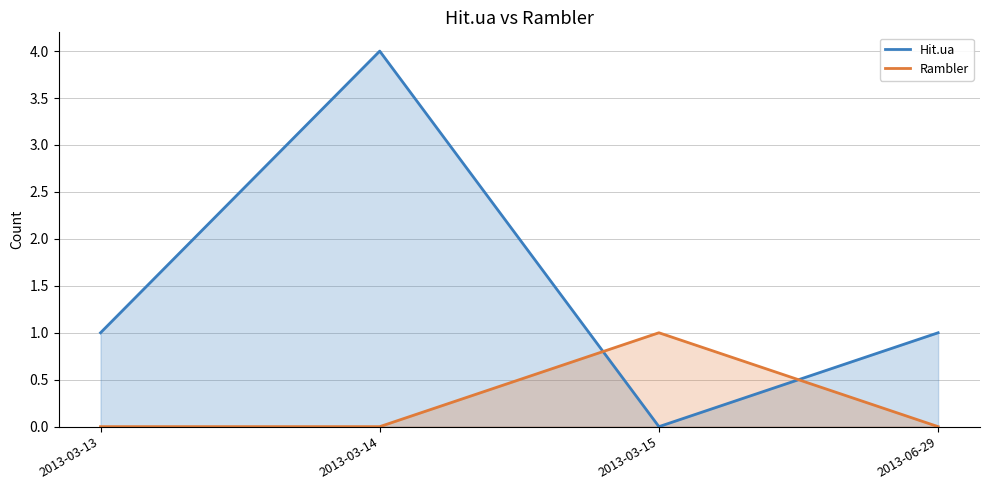

How many data points in Hit.ua are above 1?

1